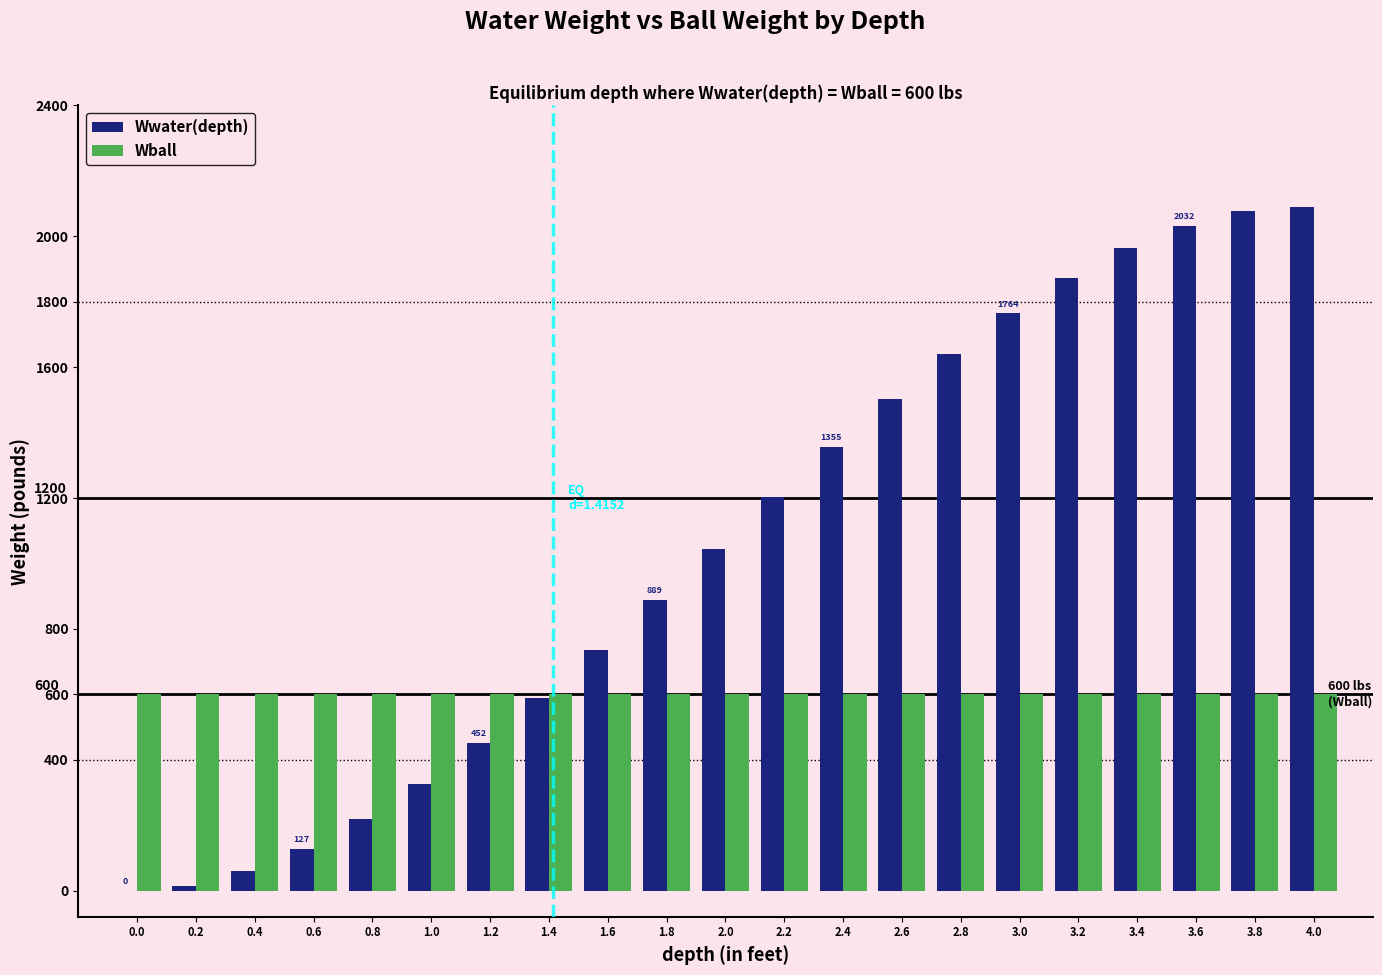

Reading left to right, extract all data points from this chart.

Wwater(depth): 0.0=0.0	0.2=15.2	0.4=58.5	0.6=127.0	0.8=217.5	1.0=326.7	1.2=451.7	1.4=589.2	1.6=736.0	1.8=889.2	2.0=1045.5	2.2=1201.8	2.4=1355.0	2.6=1501.9	2.8=1639.4	3.0=1764.3	3.2=1873.6	3.4=1964.0	3.6=2032.5	3.8=2075.9	4.0=2091.0
Wball: 0.0=600.0	0.2=600.0	0.4=600.0	0.6=600.0	0.8=600.0	1.0=600.0	1.2=600.0	1.4=600.0	1.6=600.0	1.8=600.0	2.0=600.0	2.2=600.0	2.4=600.0	2.6=600.0	2.8=600.0	3.0=600.0	3.2=600.0	3.4=600.0	3.6=600.0	3.8=600.0	4.0=600.0